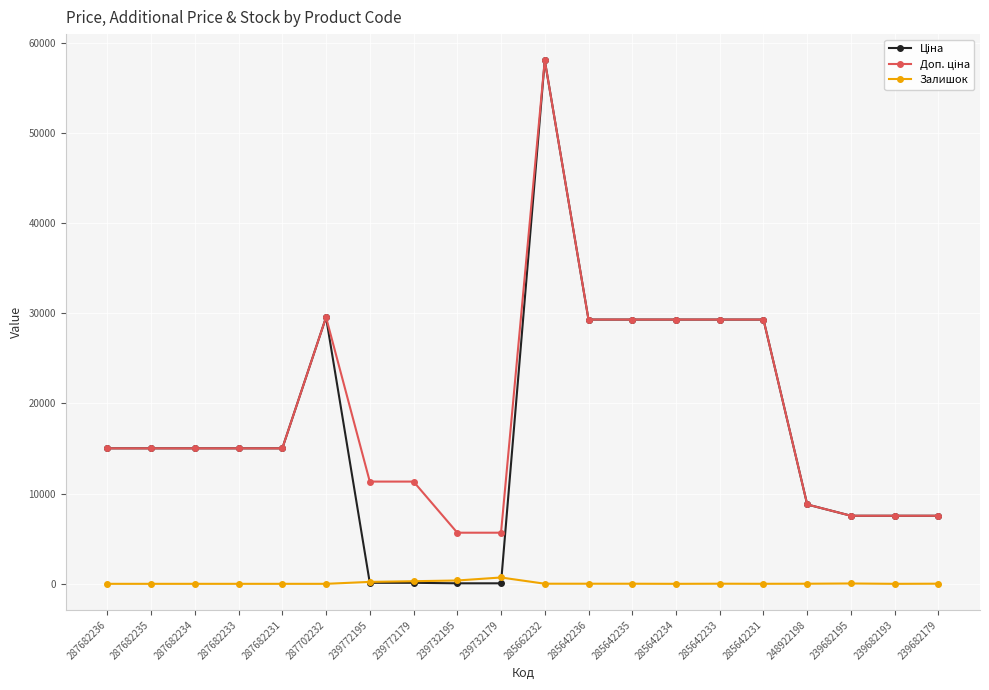

At which category does the chart reach its peak across all series?

285662232